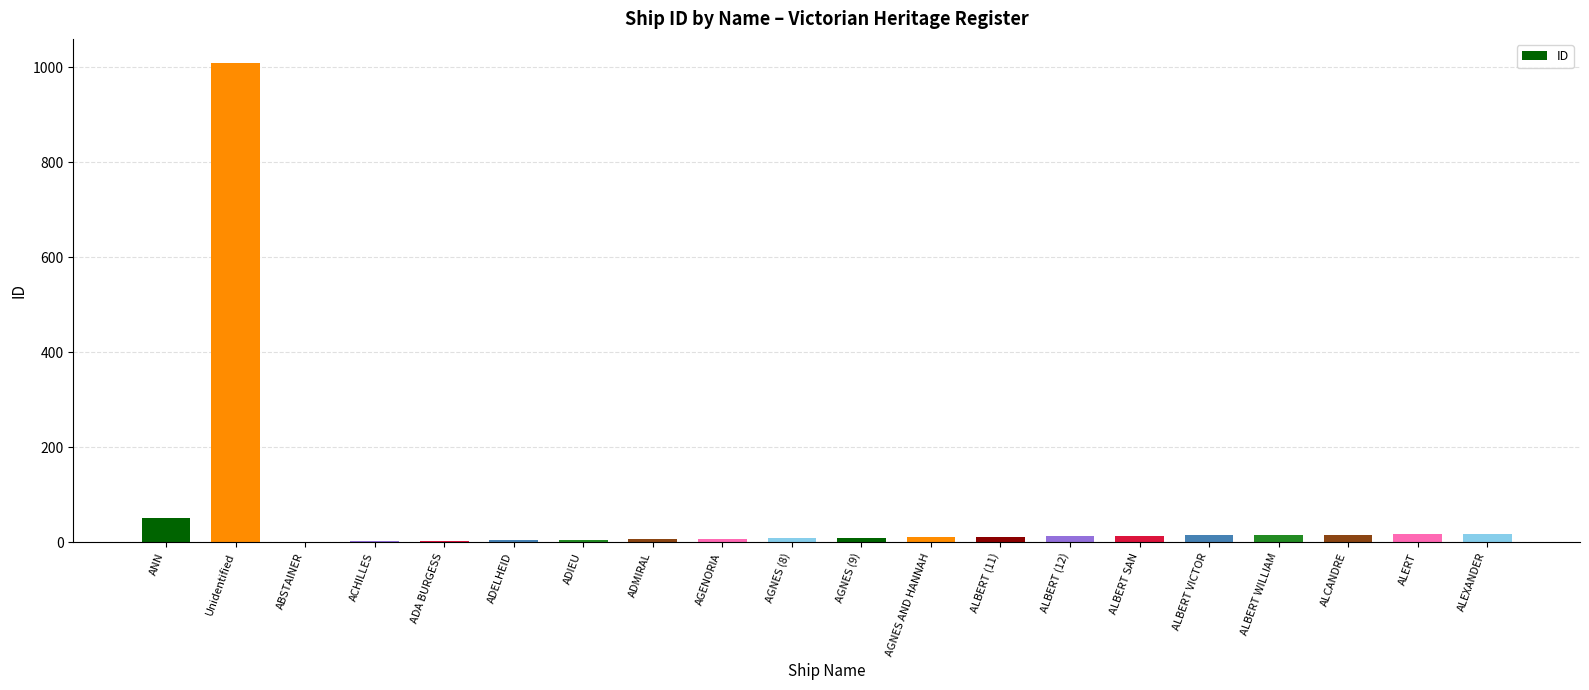

What is the greatest value displayed?

1009